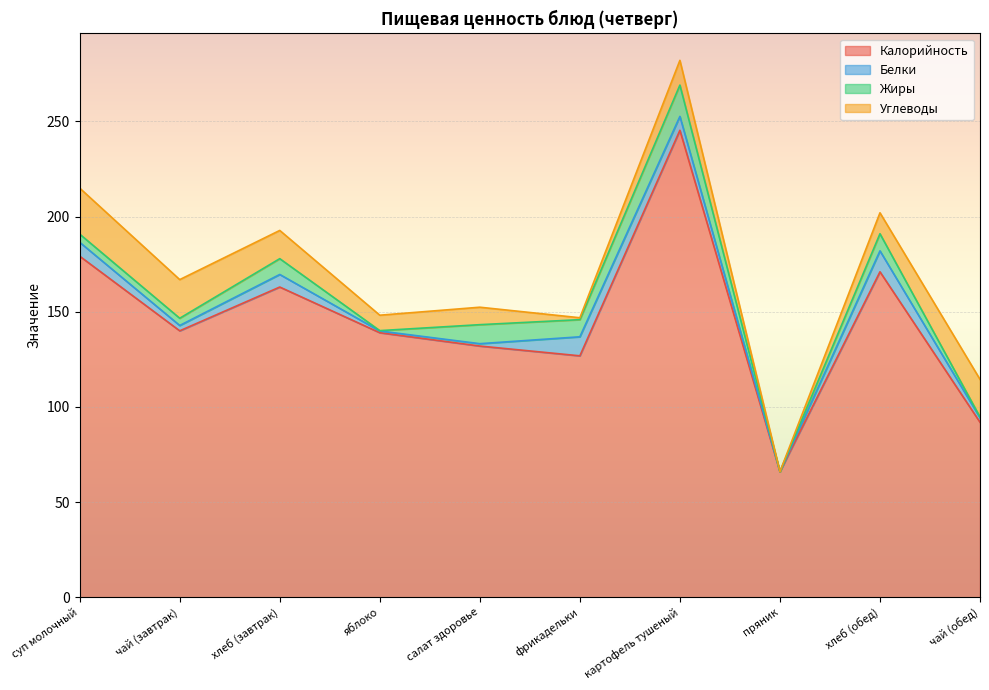

What is the approximate value of Углеводы at картофель тушеный?

13.0